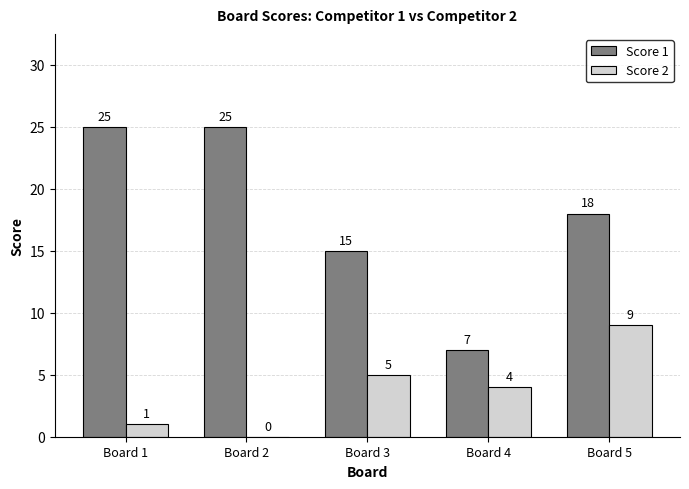

What value does the Score 1 series have at Board 4, to the nearest 5?

5